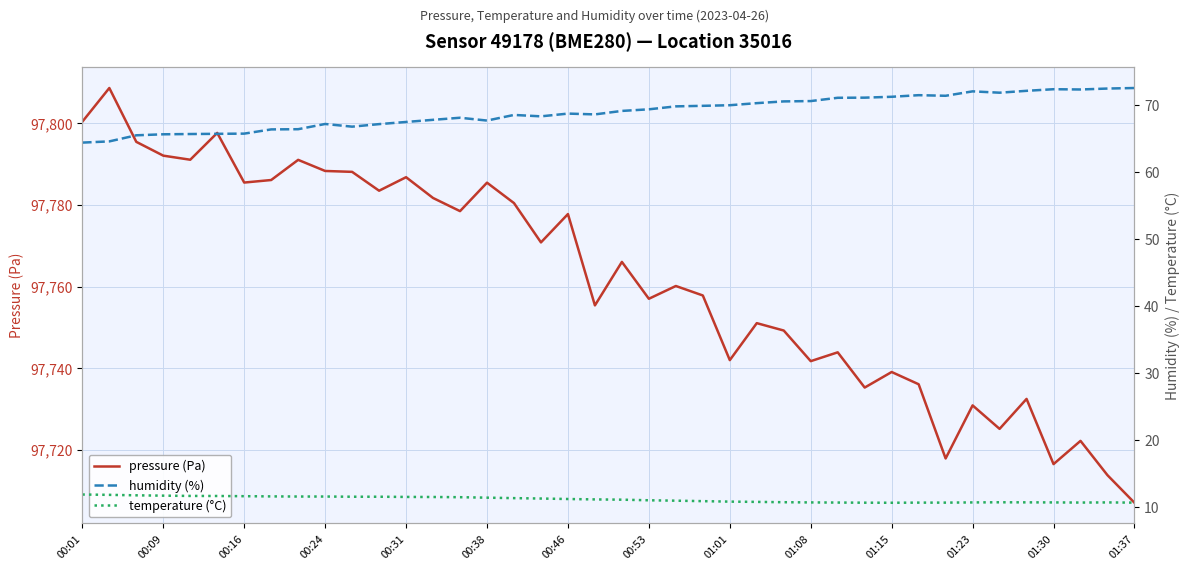

At which label does pressure (Pa) reach its minimum?

01:37